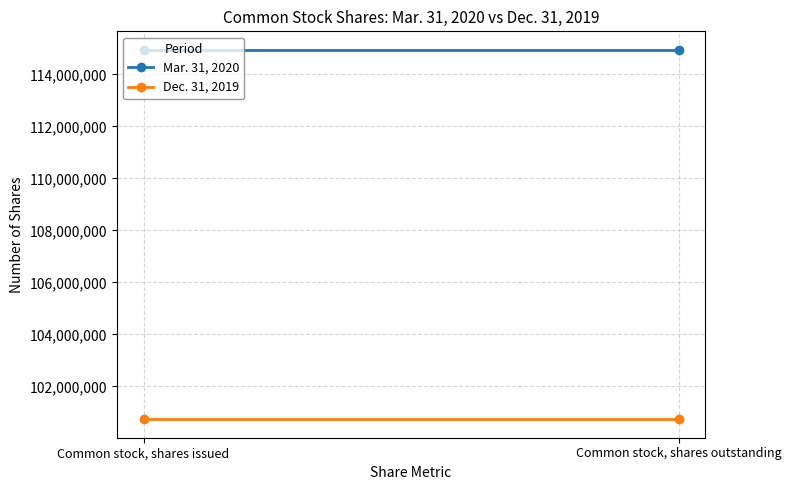

What is the approximate value of Dec. 31, 2019 at Common stock, shares outstanding?

100735889